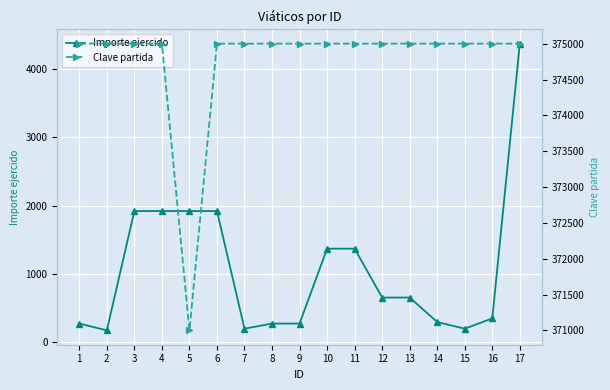

At how many categories does at least one series exceed 275356?

17